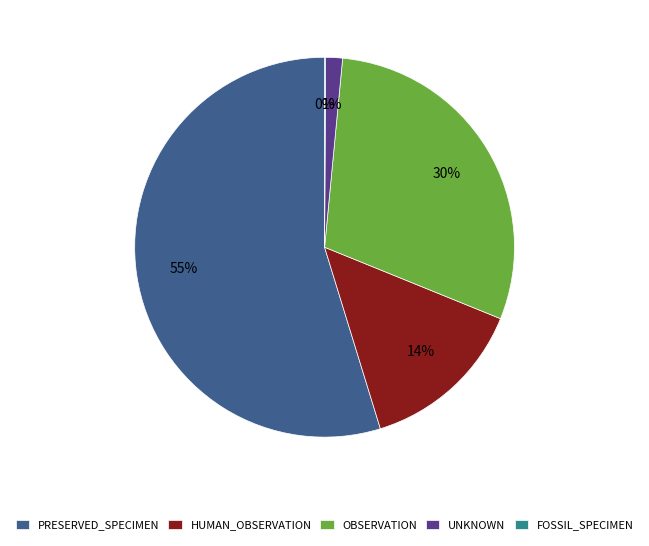

The OBSERVATION slice represents 30% of the pie. True or false?

True